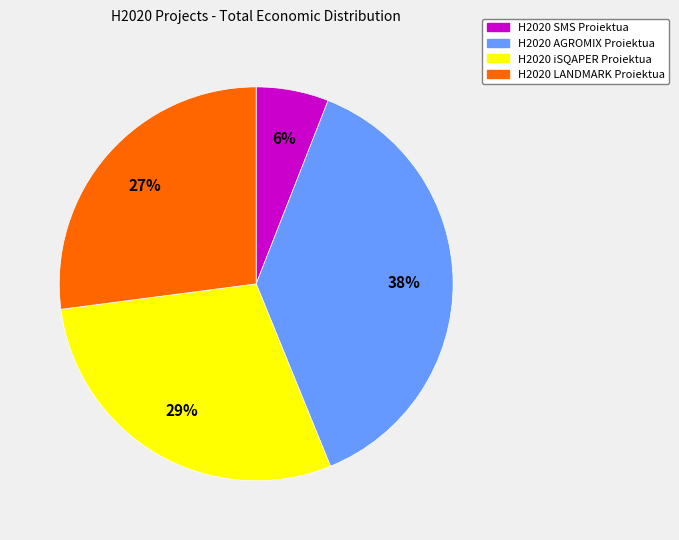

Rank the categories by value from highest to lowest.

H2020 AGROMIX Proiektua, H2020 iSQAPER Proiektua, H2020 LANDMARK Proiektua, H2020 SMS Proiektua